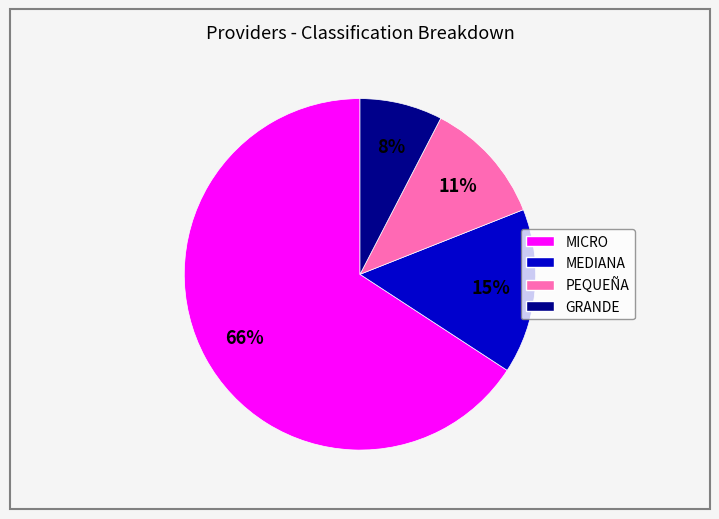

Which has a higher value, MICRO or GRANDE?

MICRO